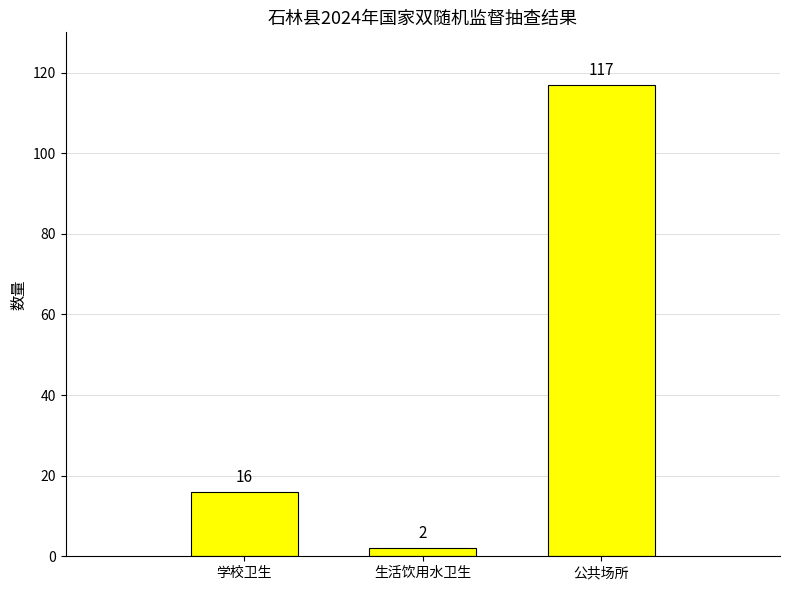

Which category has the lowest value across all series?

生活饮用水卫生